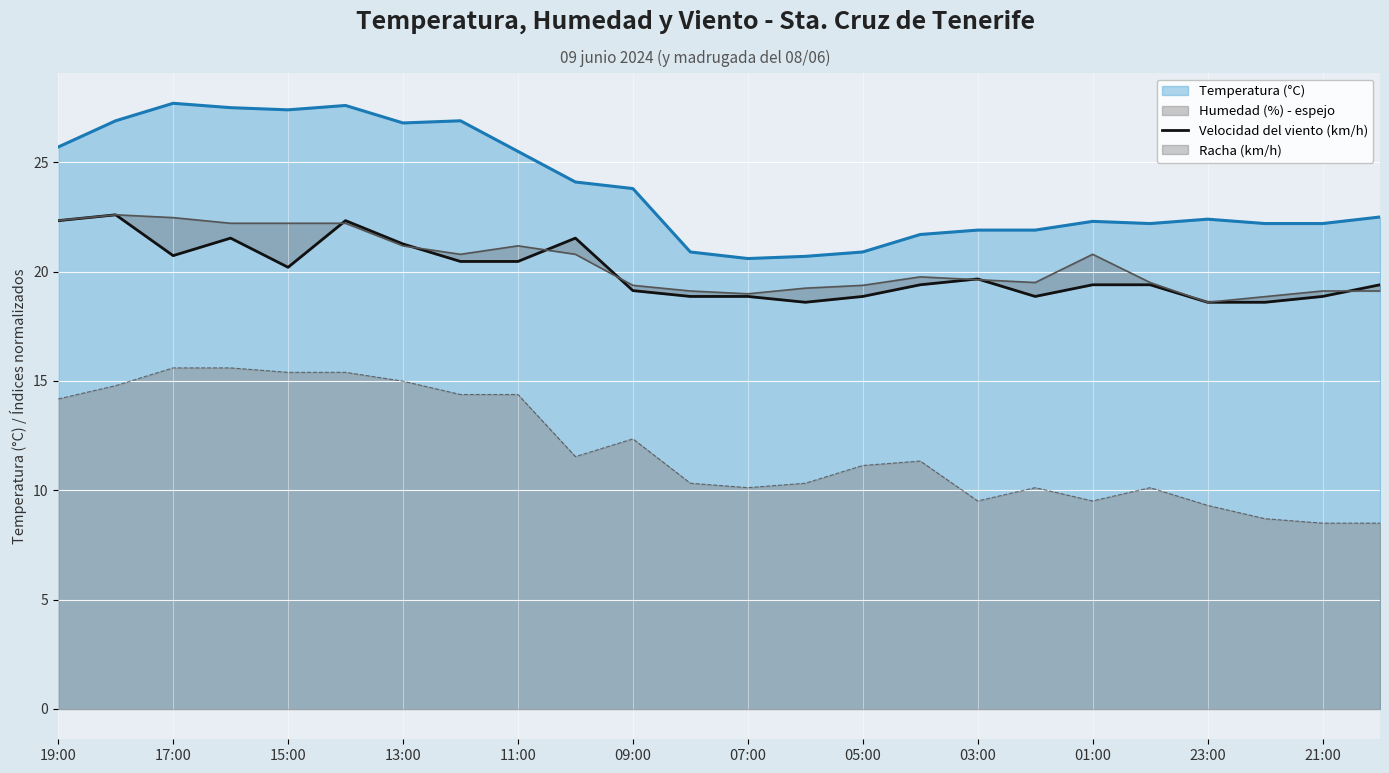

The value of Humedad (%) - espejo at 21:00 is 8.5. True or false?

True